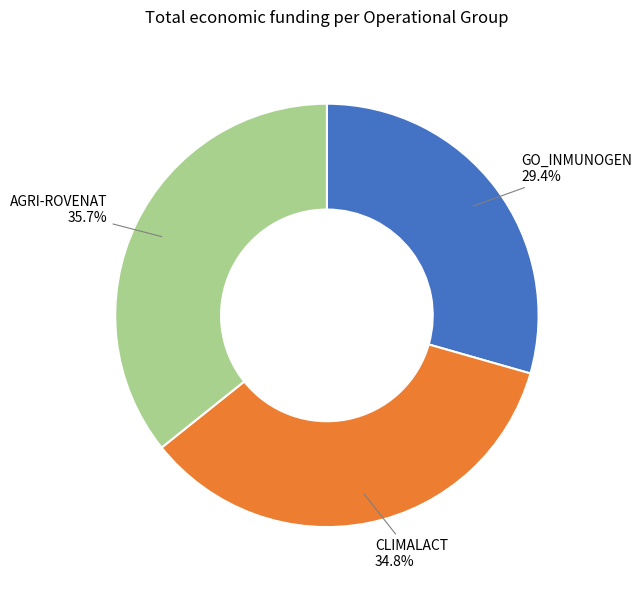

Count the number of slices in the pie.

3